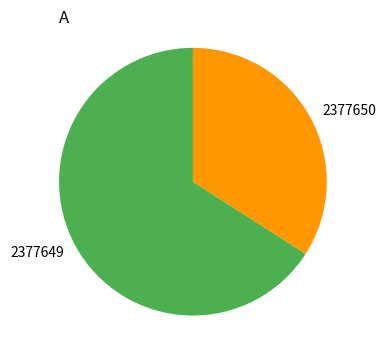

Count the number of slices in the pie.

2